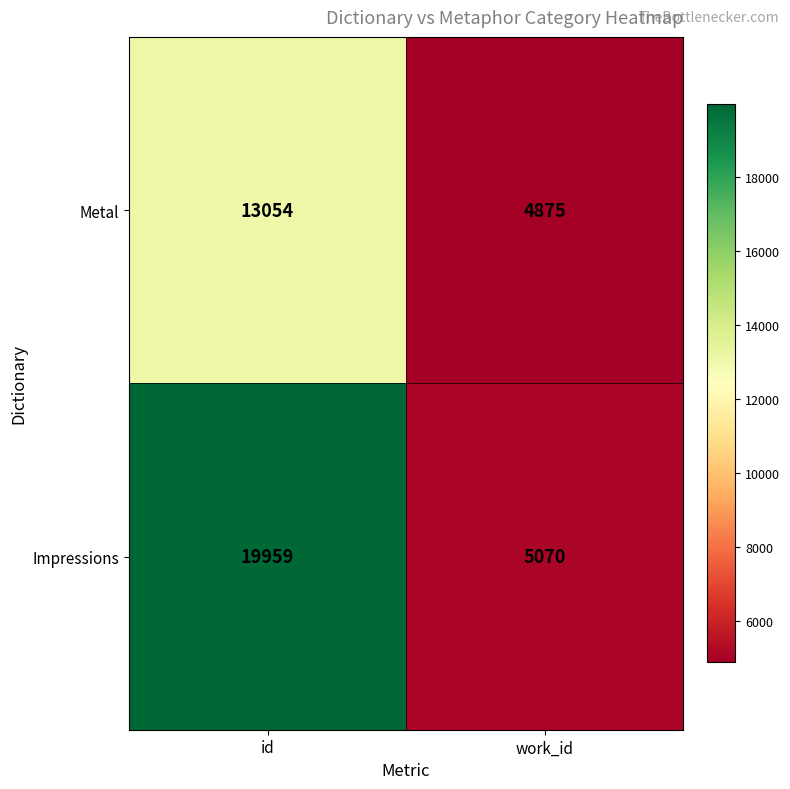

List the series in order of their peak value, highest first.

Impressions, Metal